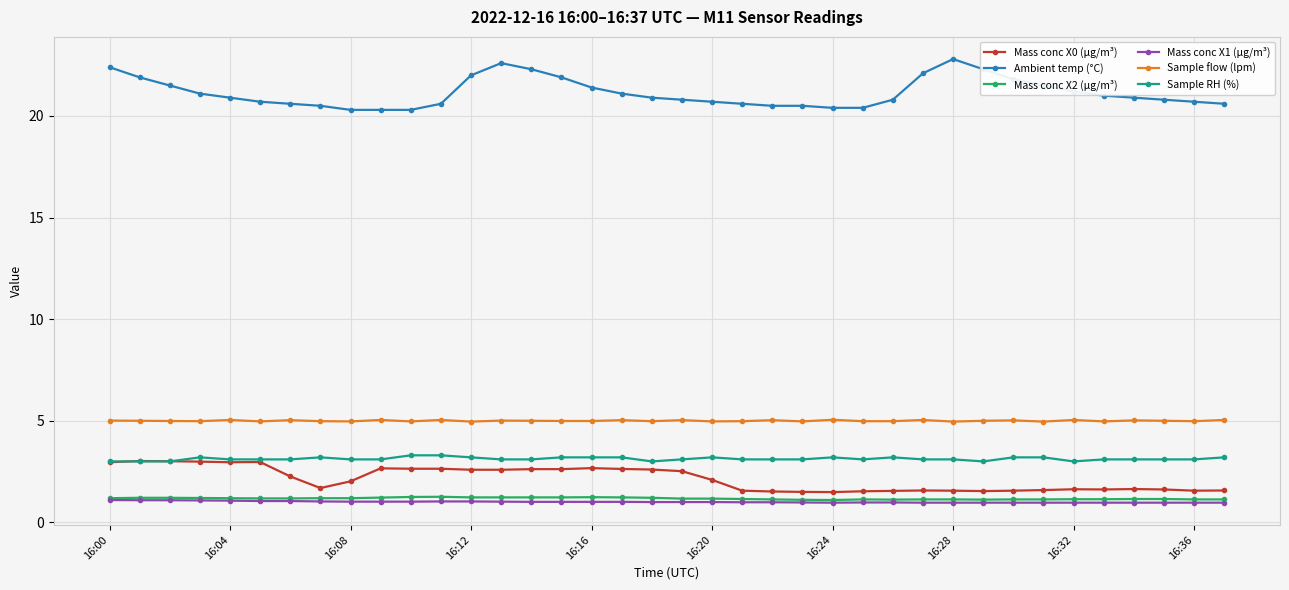

True or false: Mass conc X2 (μg/m³) and Mass conc X0 (μg/m³) cross at least once.

False